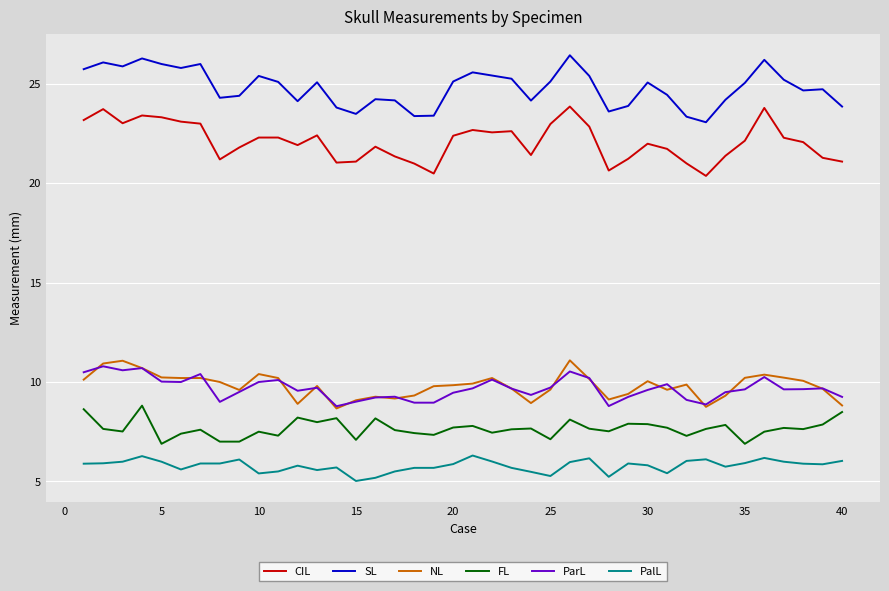

What is the maximum value for ParL?

10.8